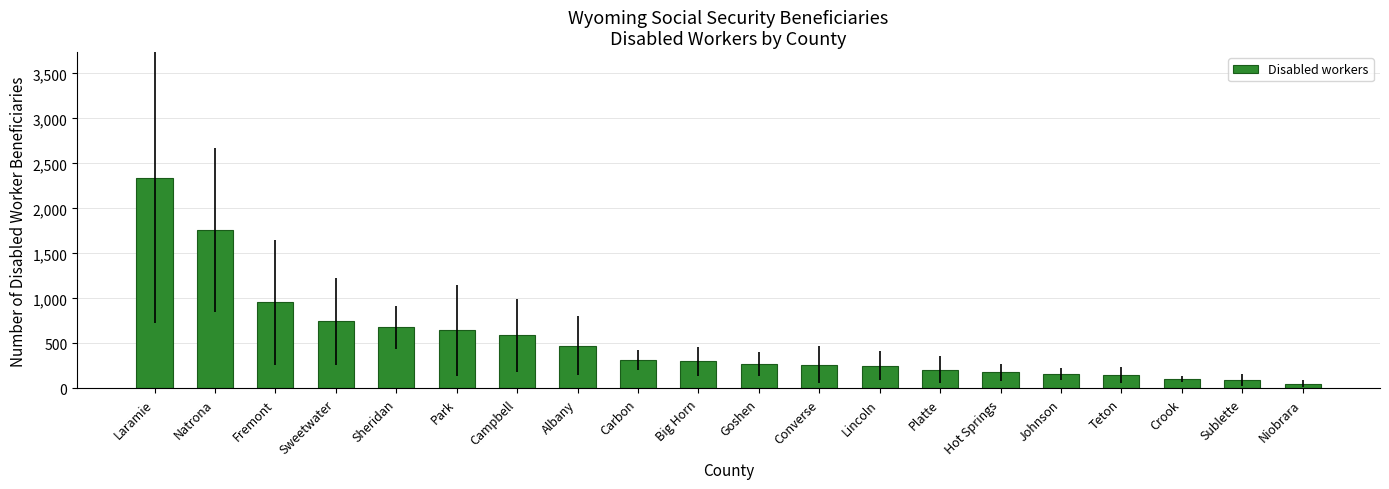

Which has a higher value, Johnson or Sheridan?

Sheridan